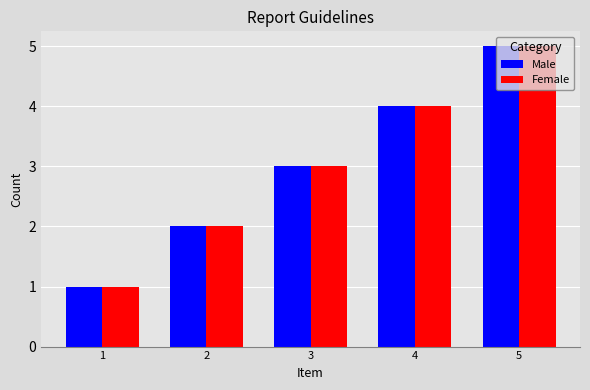

Reading left to right, transcribe all the data shown in this chart.

Male: 1=1	2=2	3=3	4=4	5=5
Female: 1=1	2=2	3=3	4=4	5=5